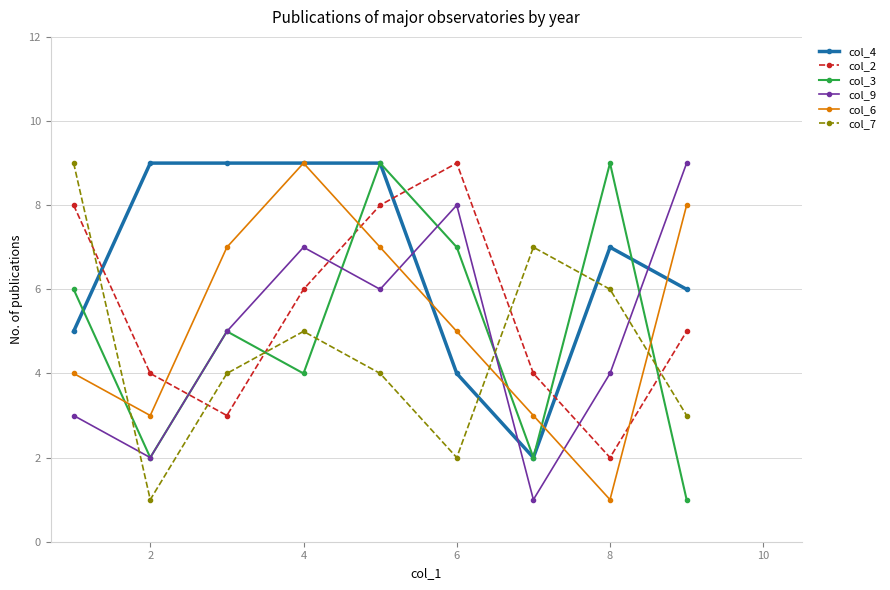

True or false: col_3 and col_9 intersect in this chart.

True